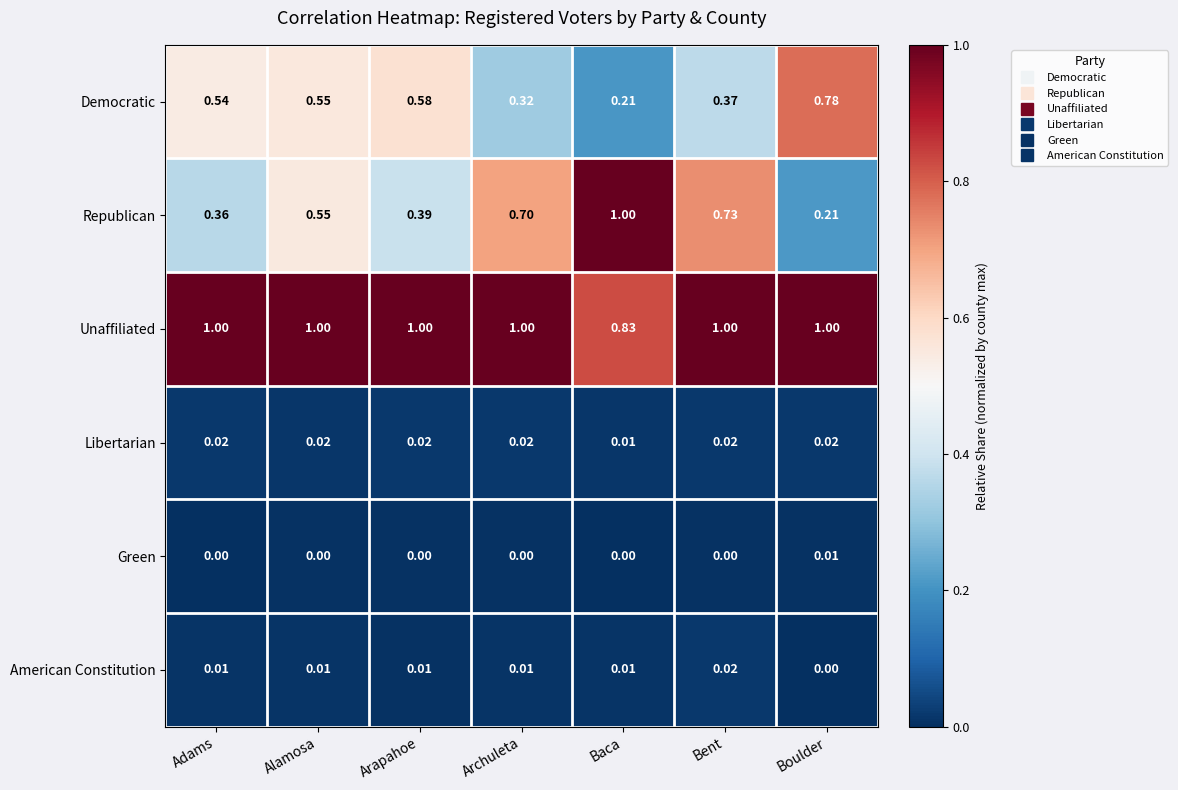

At which label does Democratic reach its minimum?

Baca